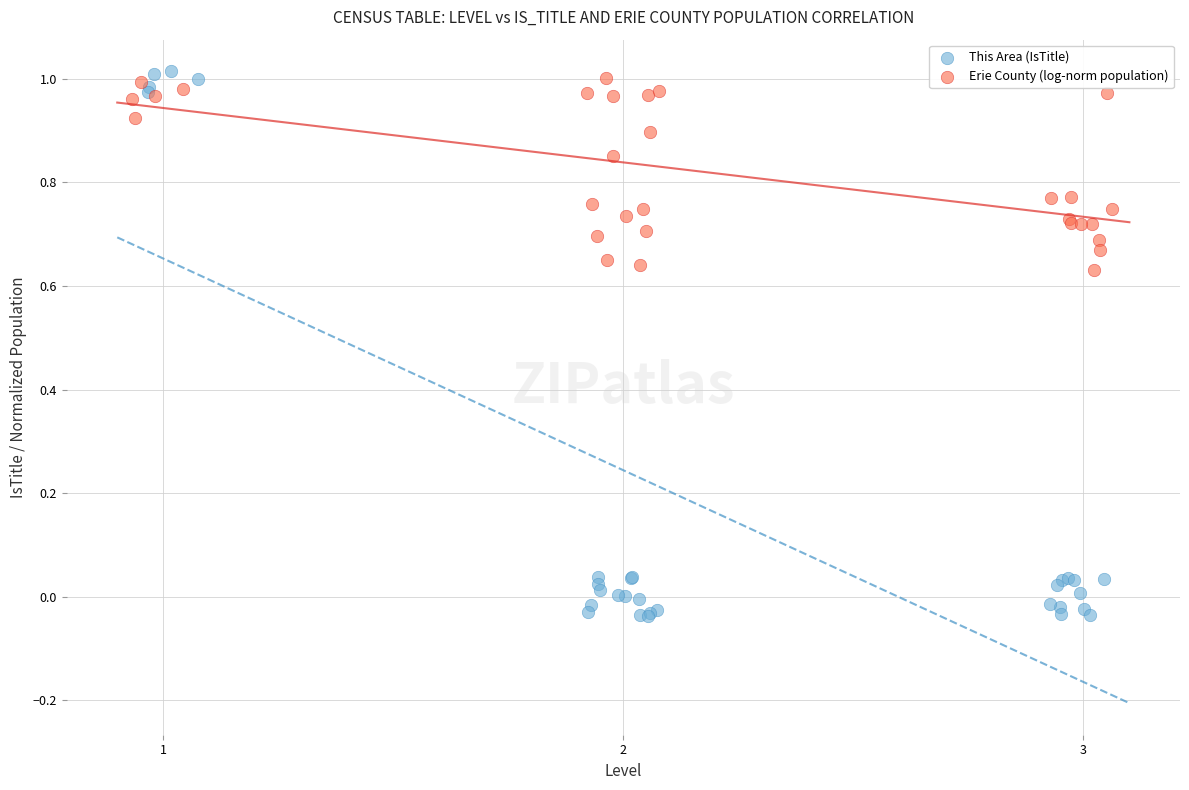

What are all the series names shown in the legend?

This Area (IsTitle), Erie County (log-norm population)